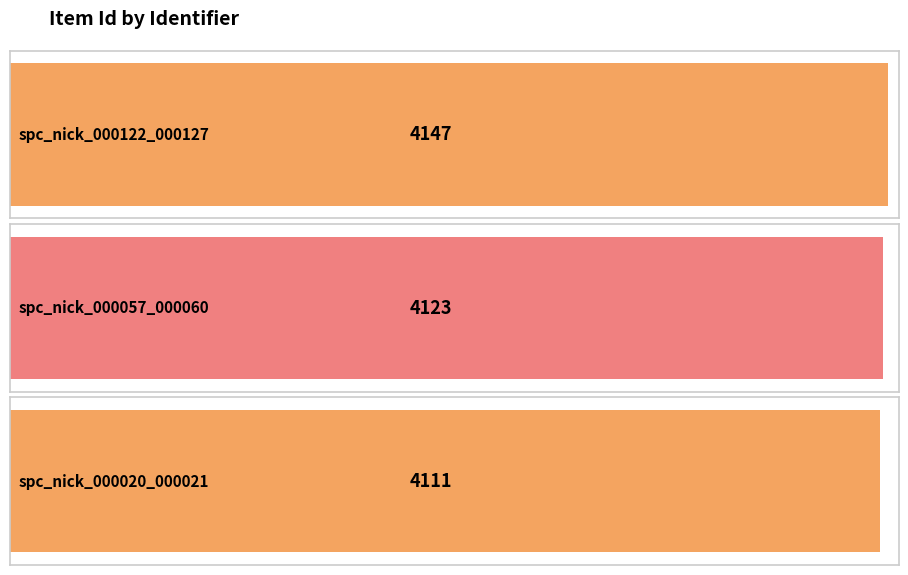

List the labels in order of value, largest first.

spc_nick_000122_000127, spc_nick_000057_000060, spc_nick_000020_000021